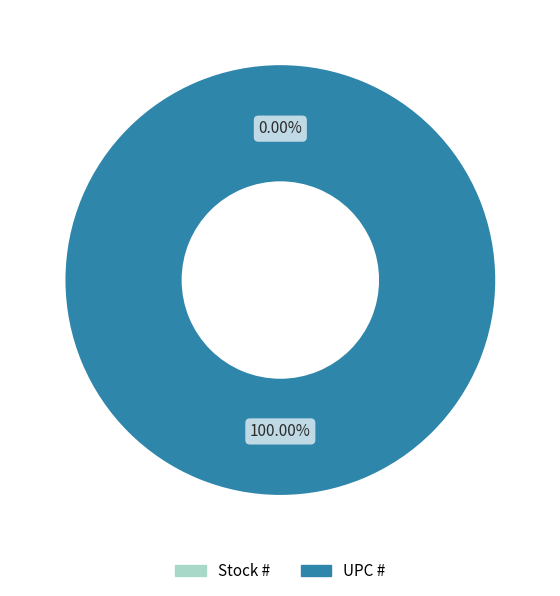

Which category has the biggest portion of the pie?

UPC #